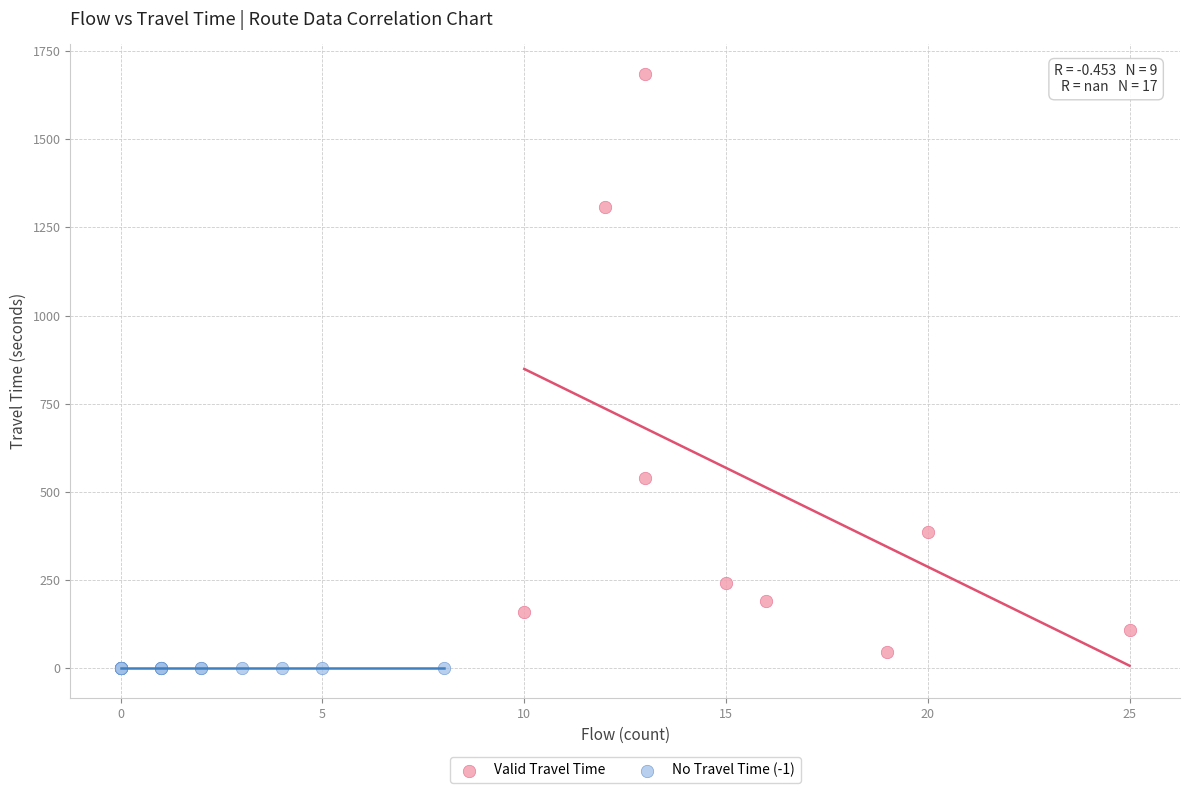

Which series reaches the maximum Y coordinate?

Valid Travel Time